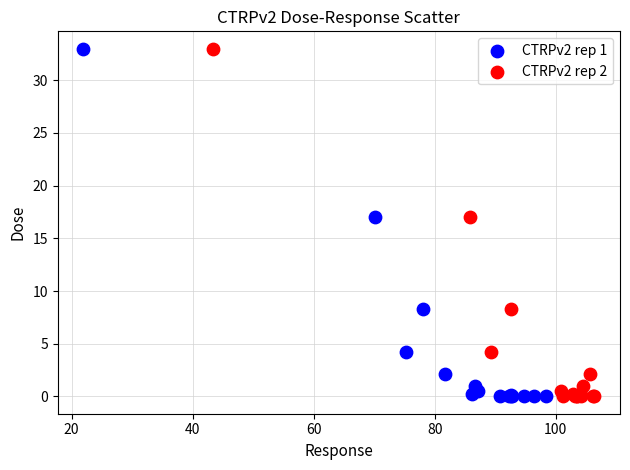

What are all the series names shown in the legend?

CTRPv2 rep 1, CTRPv2 rep 2